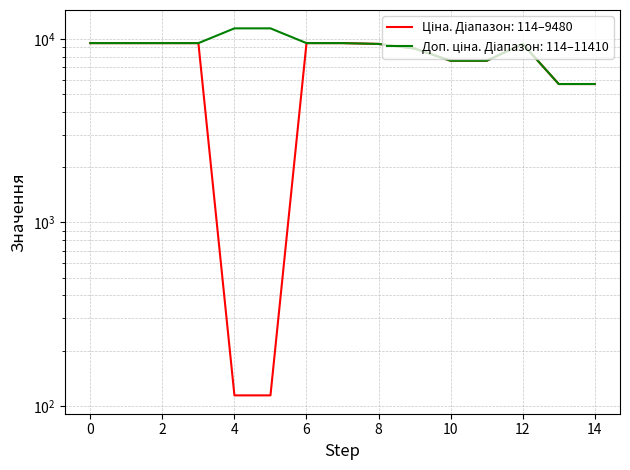

What is the difference between the maximum and minimum values in the Доп. ціна series?

5736.2